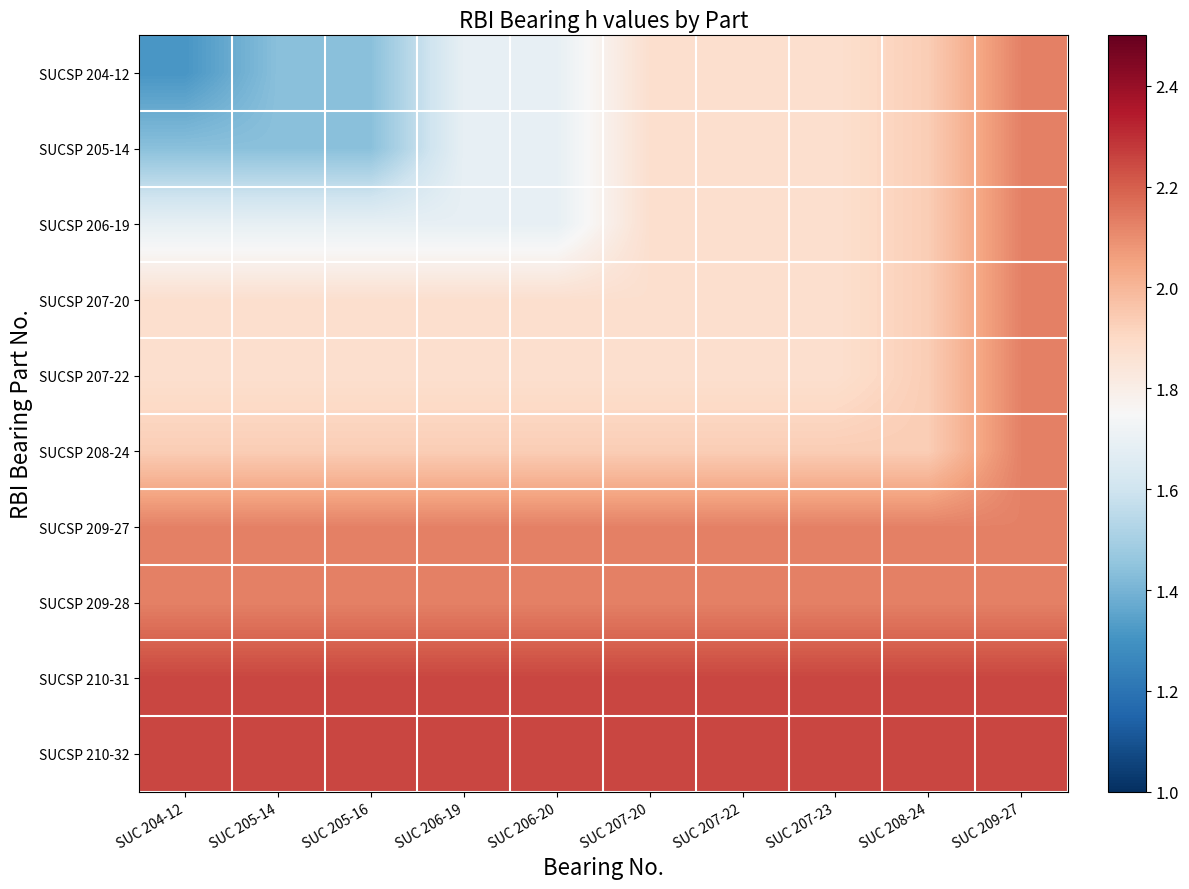

What value does the SUCSP 208-24 series have at SUC 209-27?

2.1